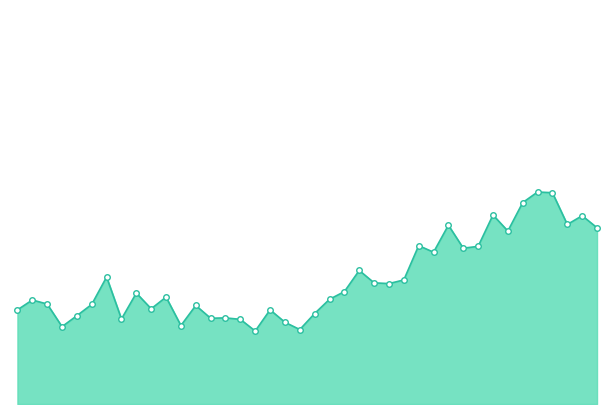

Is this an area chart (filled region under the line)?

Yes